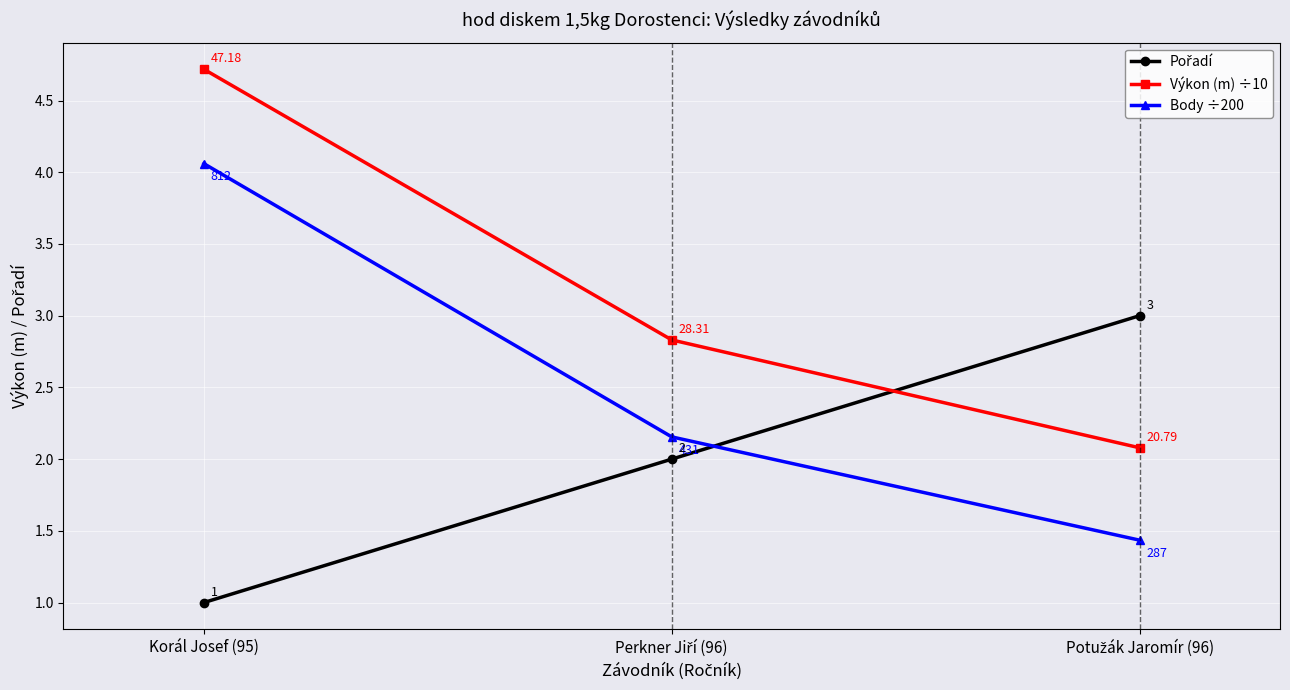

Which series has the widest spread of values?

Výkon (m) ÷10